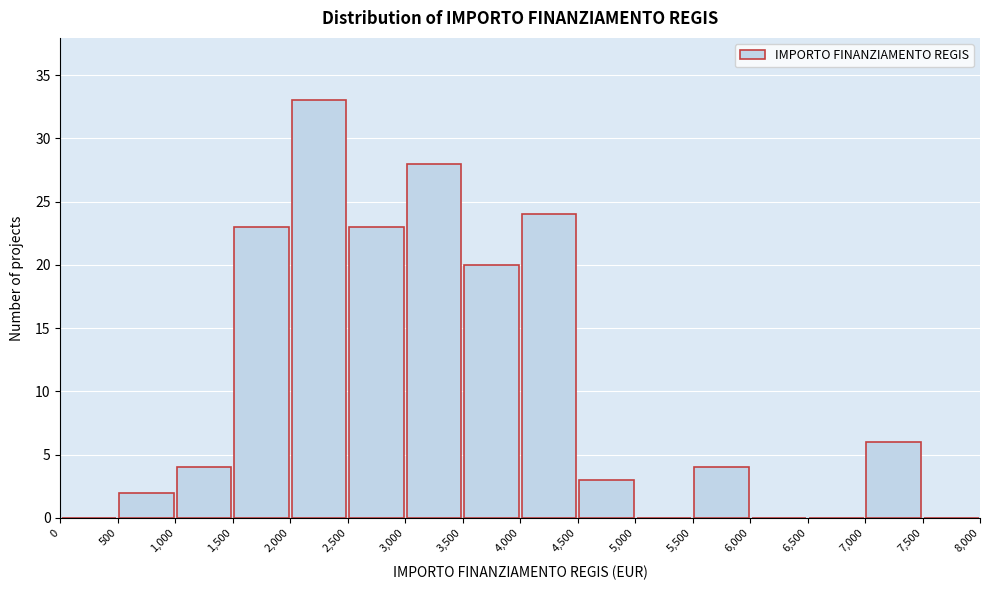

Which range on the x-axis has the tallest bar?

2,000 to 2,500